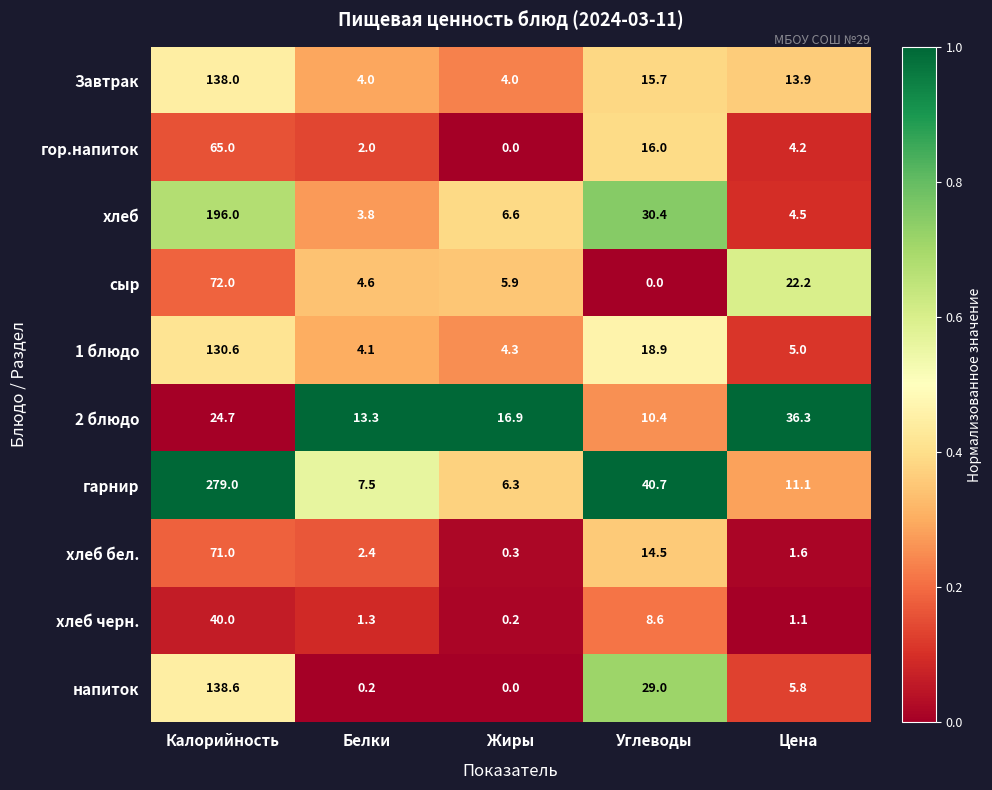

What value does the хлеб бел. series have at Калорийность?

71.0